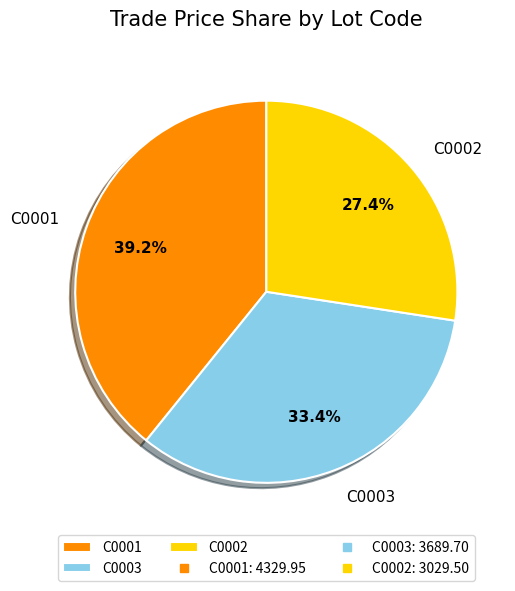

The C0001 slice represents 39% of the pie. True or false?

True